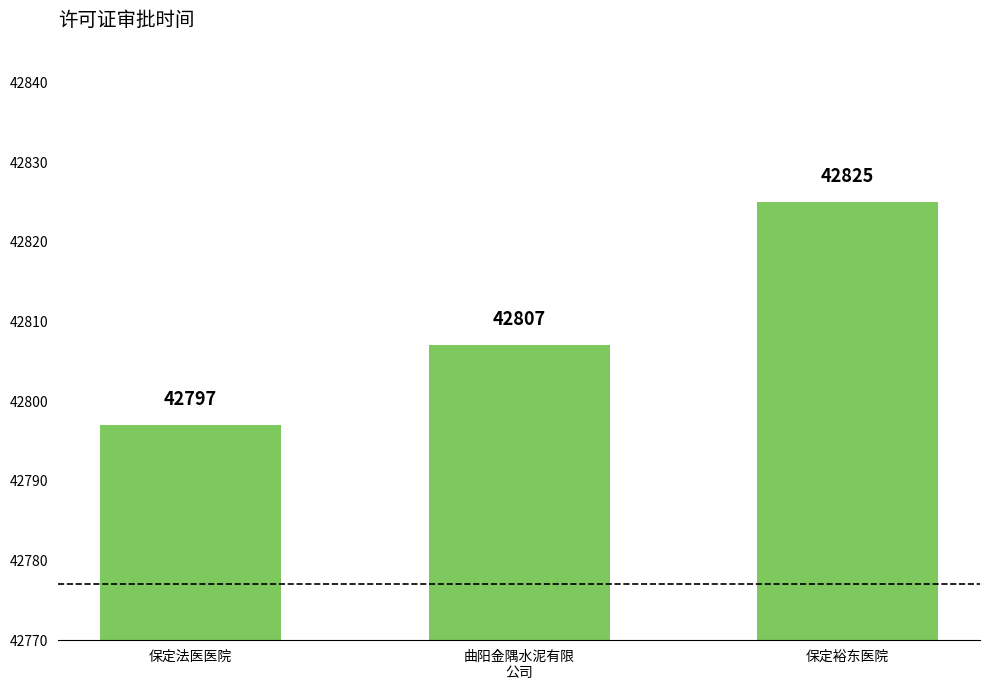

Does the chart contain any negative values?

No